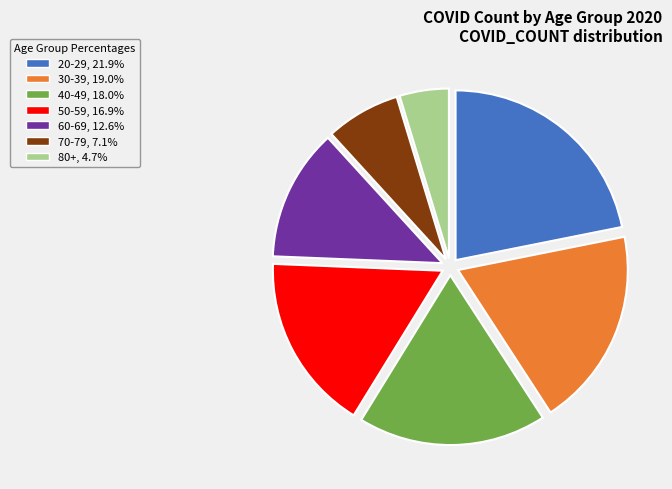

The 40-49 slice represents 11% of the pie. True or false?

False